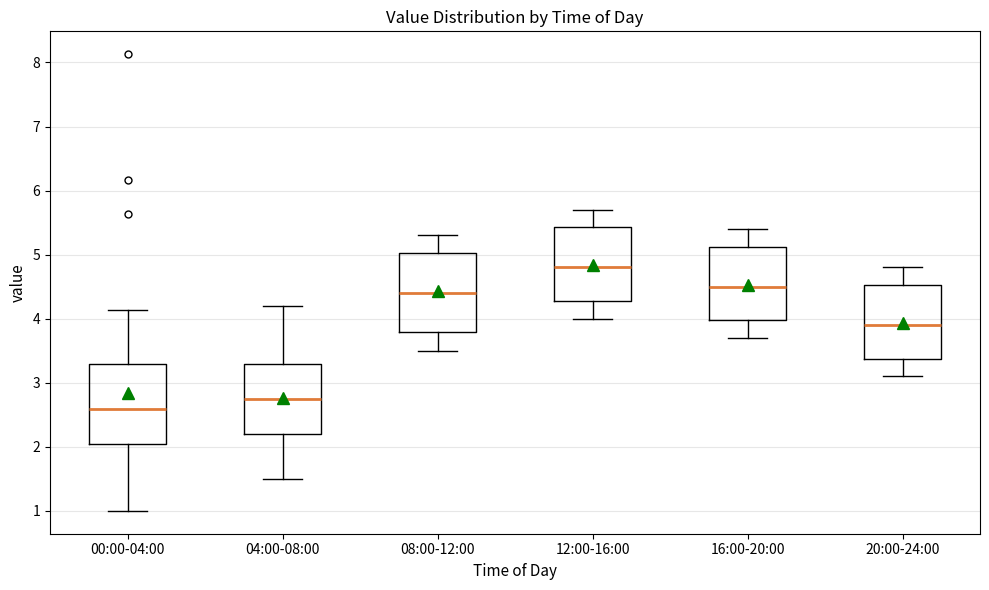

Which box's median line is the lowest?

00:00-04:00